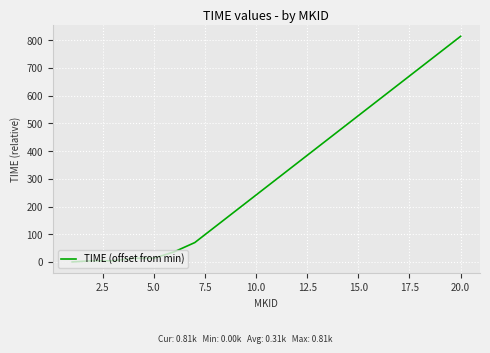

What is the maximum value shown in the chart?

814.2